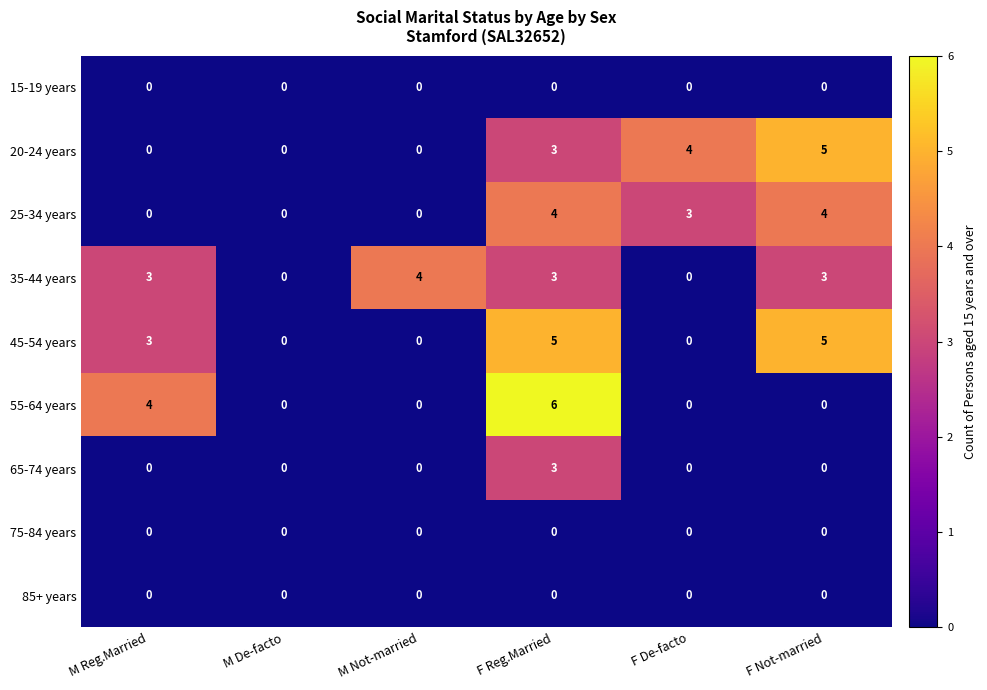

Which series has the largest range (max minus min)?

55-64 years